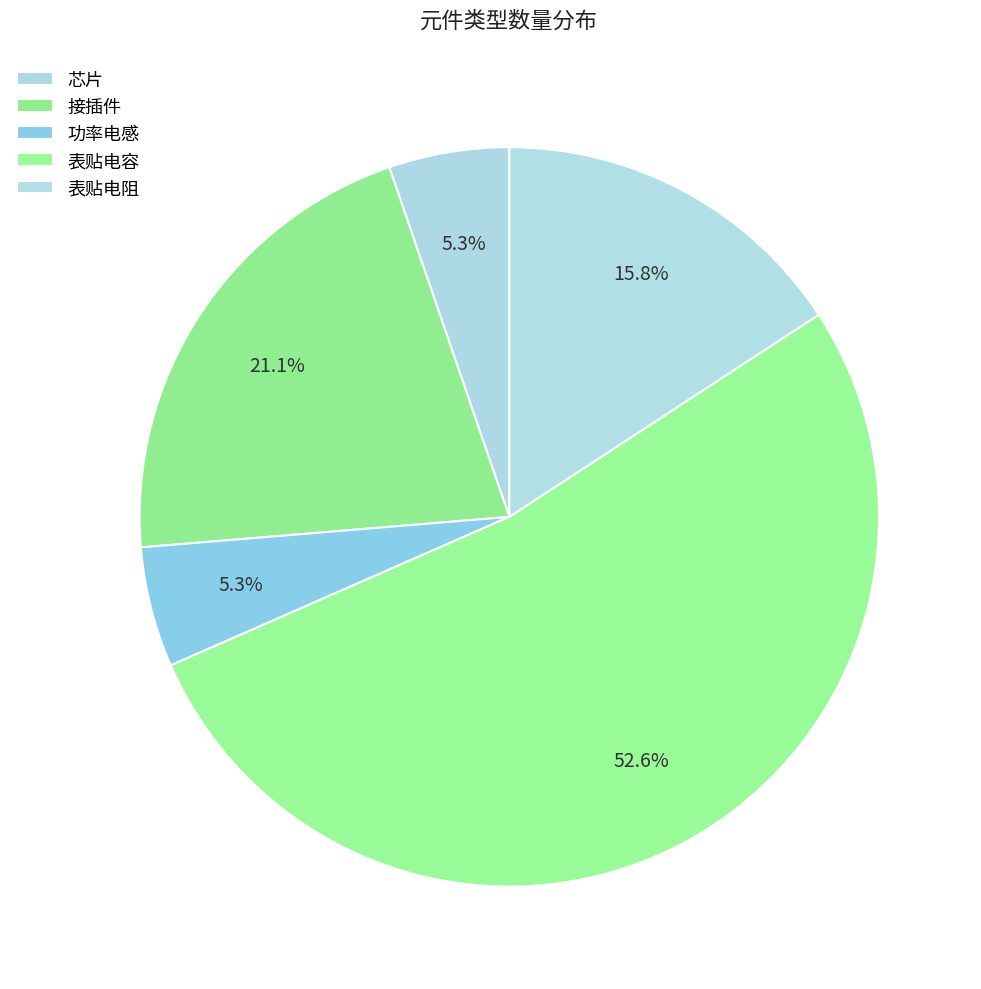

Count the number of slices in the pie.

5